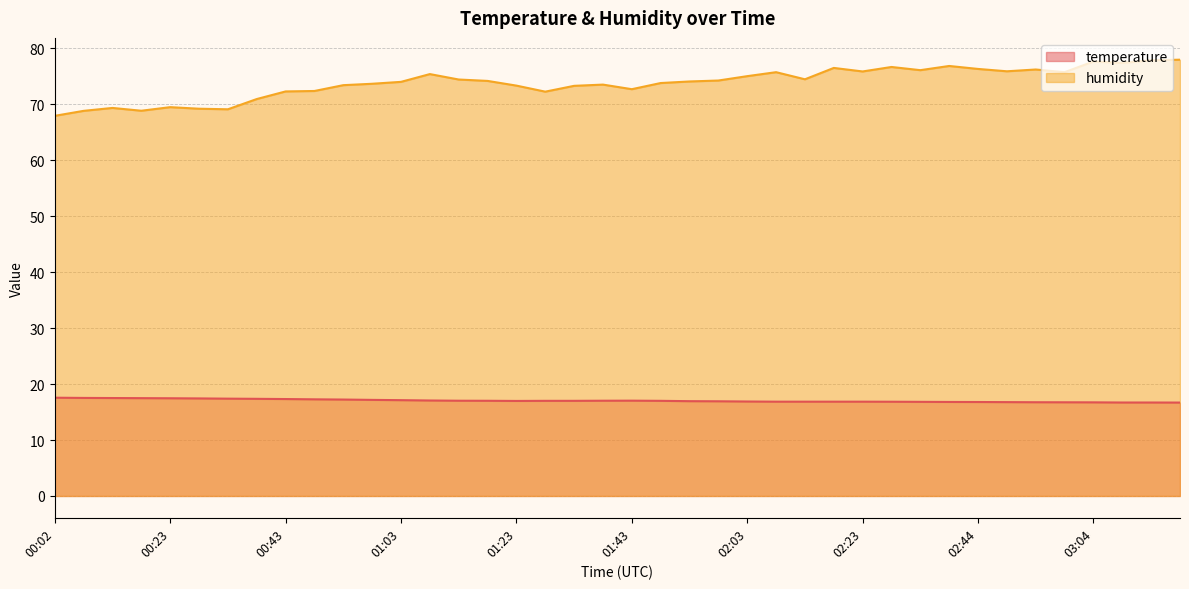

The value of temperature at 03:09 is 6.5. True or false?

False